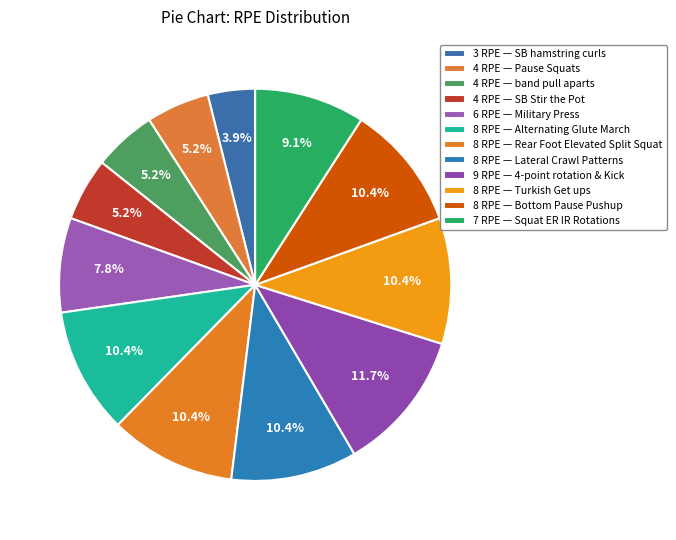

How many segments does this pie chart have?

12